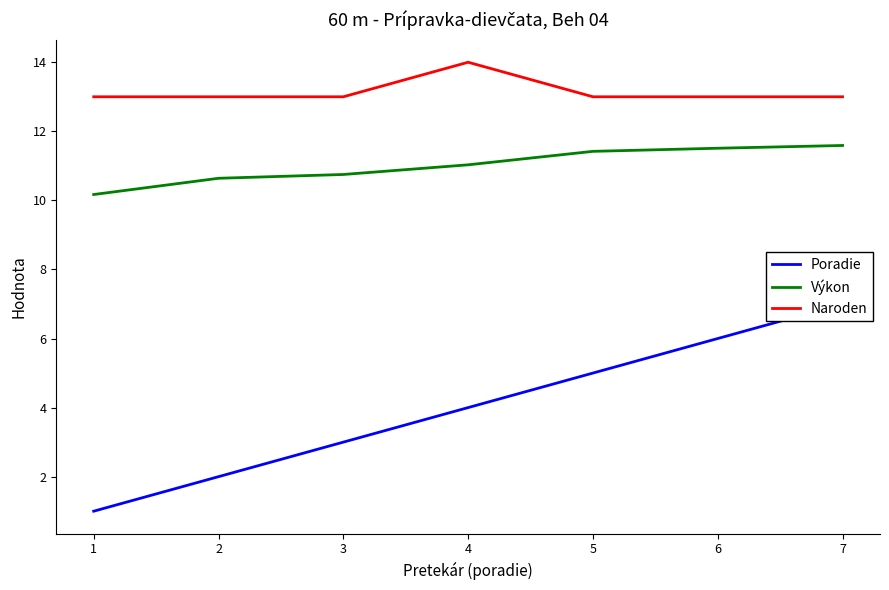

Which series has the largest range (max minus min)?

Poradie